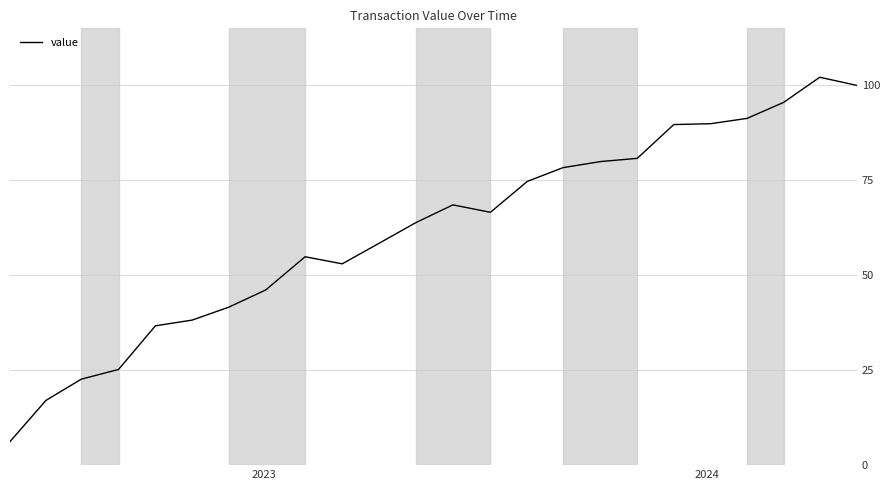

Does the chart have visible grid lines?

Yes